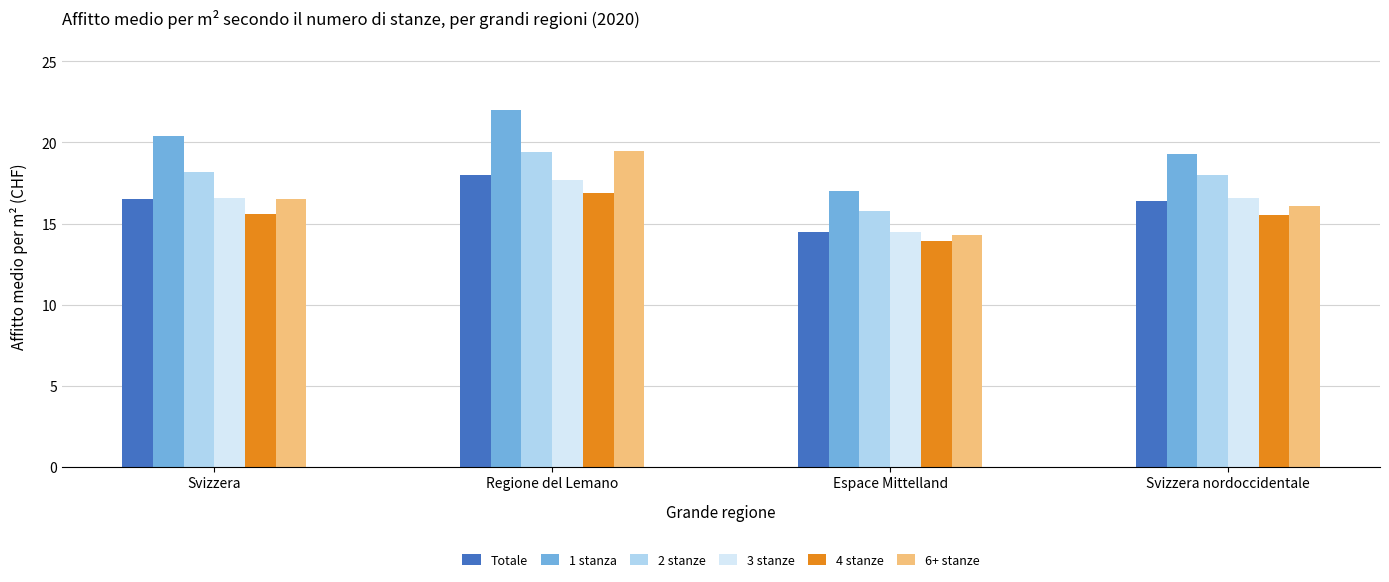

At which label does 6+ stanze reach its peak?

Regione del Lemano